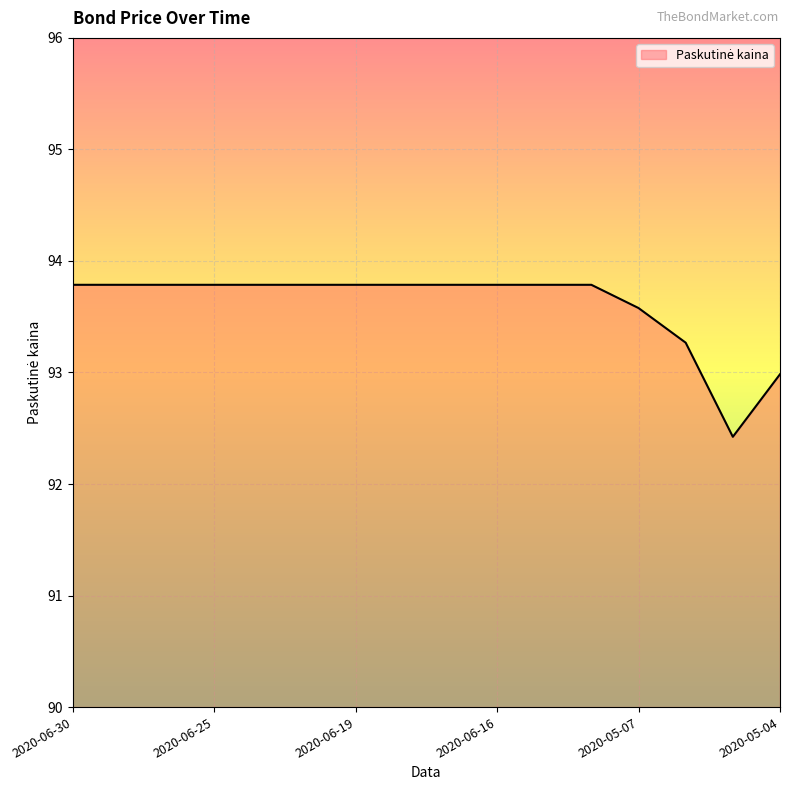

What is the difference between the maximum and minimum values?

1.4